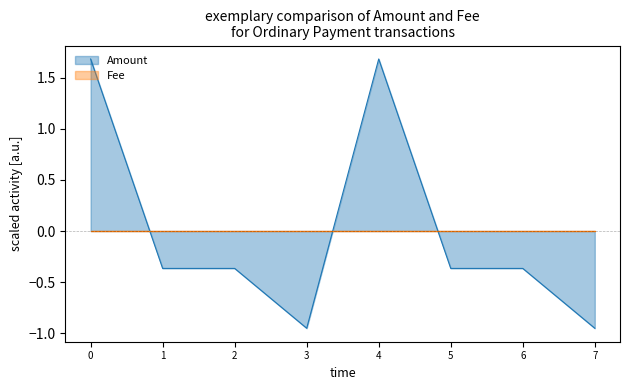

What is the greatest value displayed?

1.7